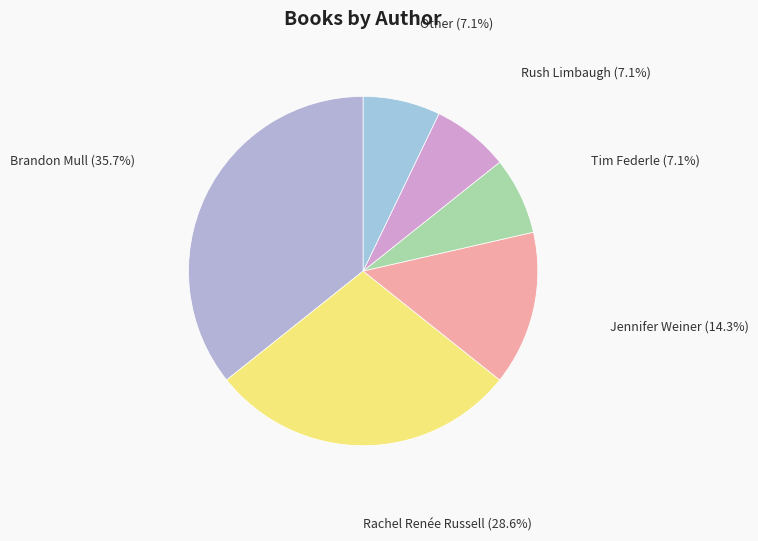

Is the sum of Tim Federle and Rush Limbaugh greater than half?

No